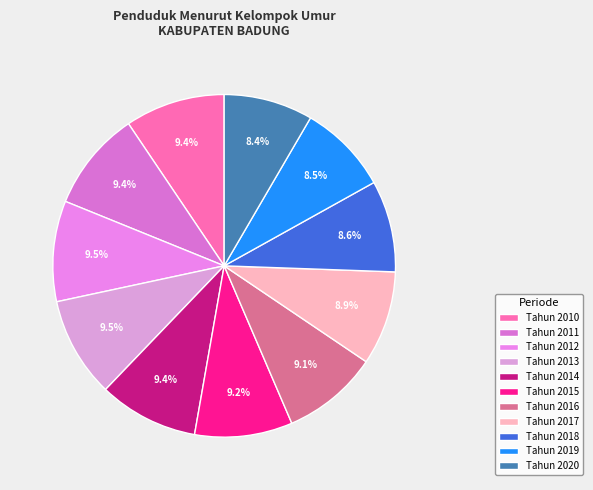

The Tahun 2011 slice represents 9% of the pie. True or false?

True